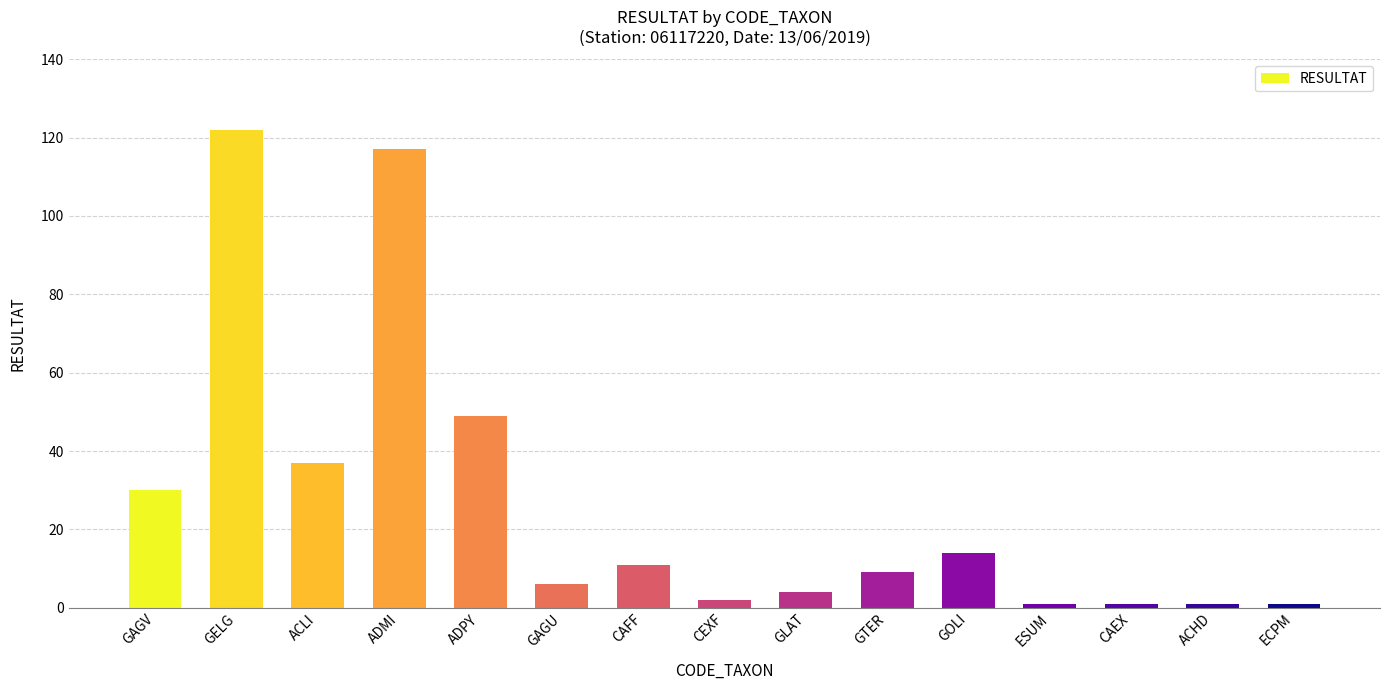

Reading right to left, what are all the values shown in this chart?

1	1	1	1	14	9	4	2	11	6	49	117	37	122	30